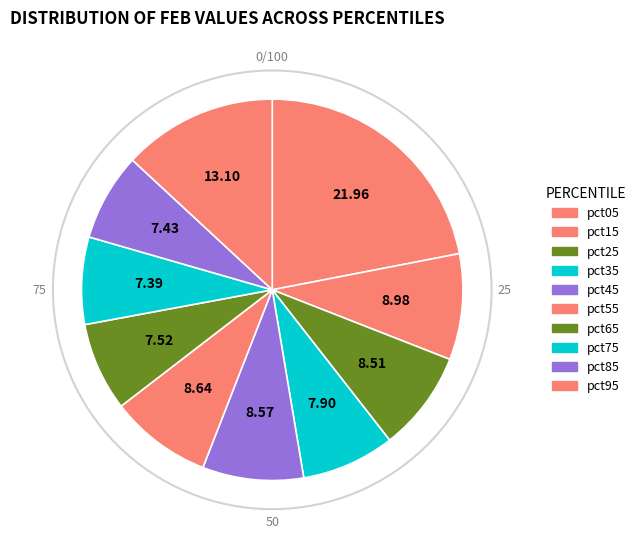

Count the number of slices in the pie.

10